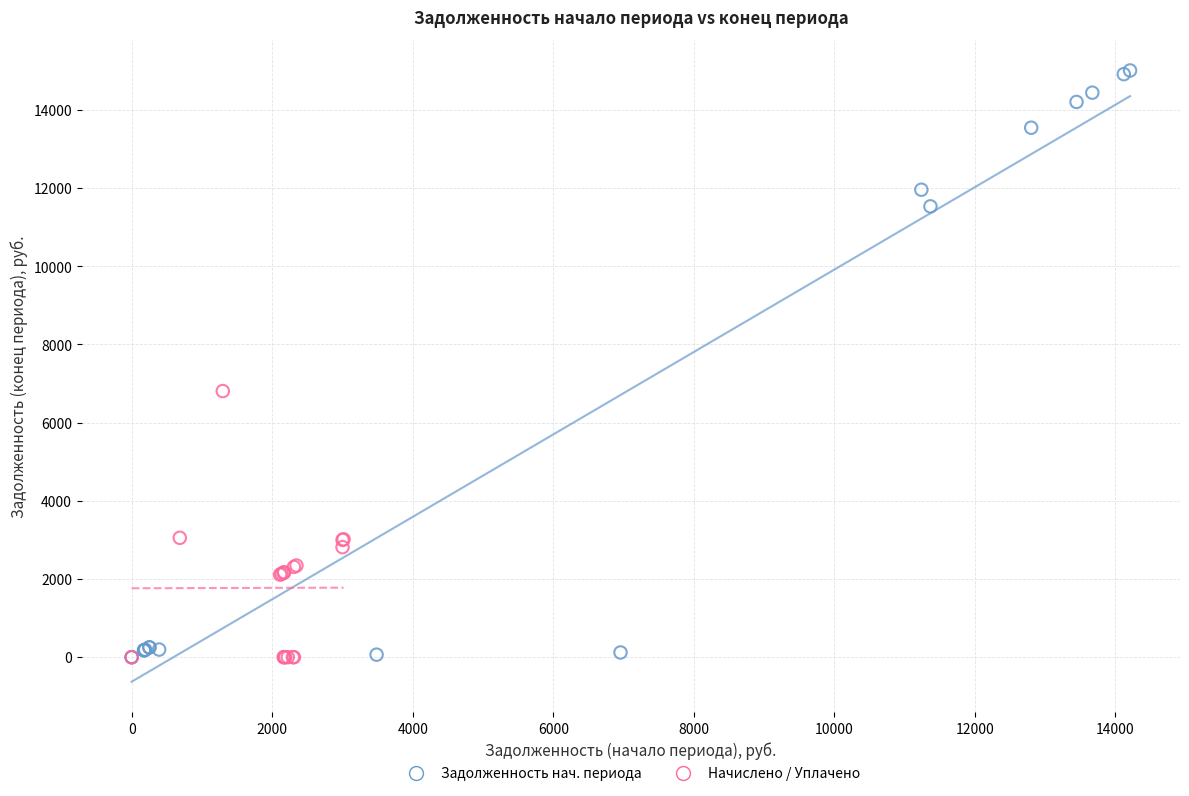

Which series reaches the maximum Y coordinate?

Задолженность нач. периода